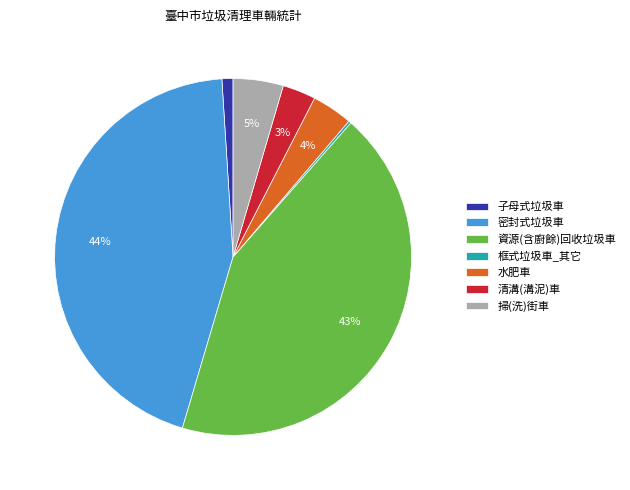

To the nearest percent, what percentage of the pie is 水肥車?

4%